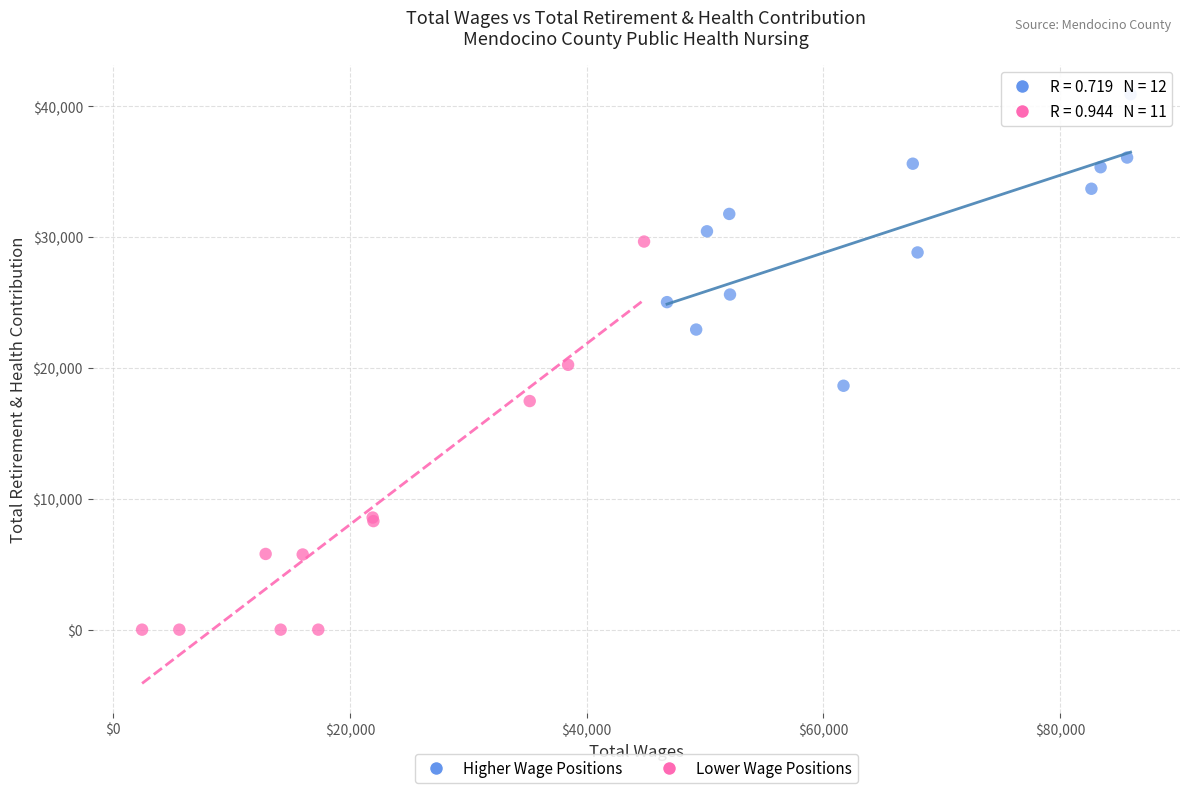

Which series has the largest Y range (max minus min)?

Lower Wage Positions